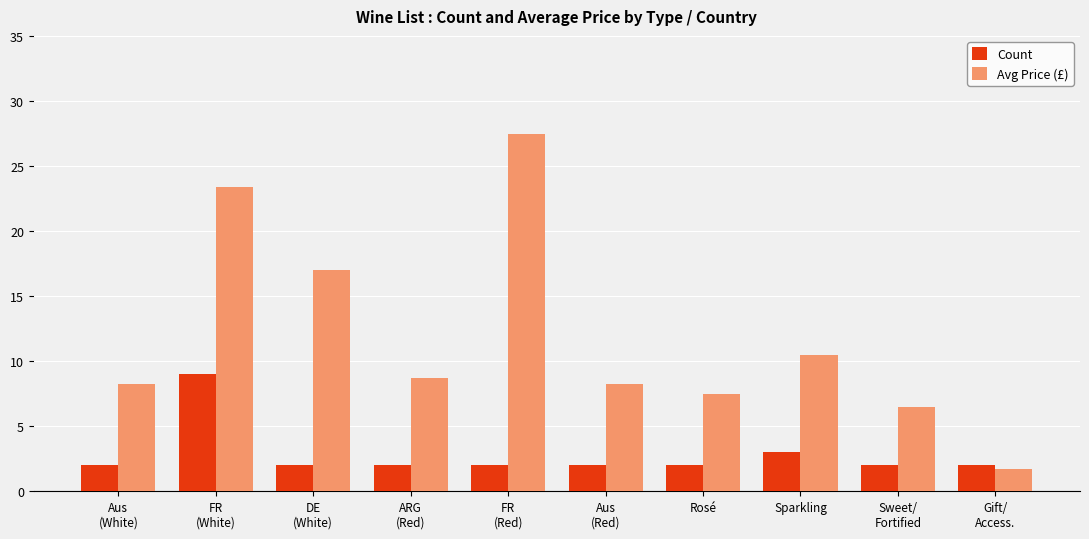

The value of Count at Gift/
Access. is 2.0. True or false?

True